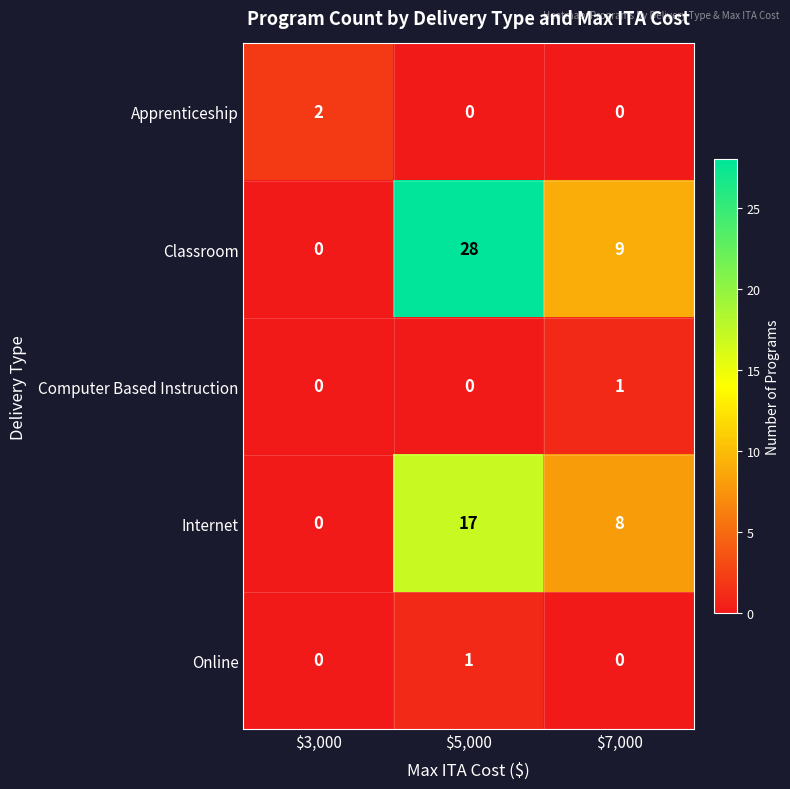

Where is Internet nearest to the value 8?

$7,000